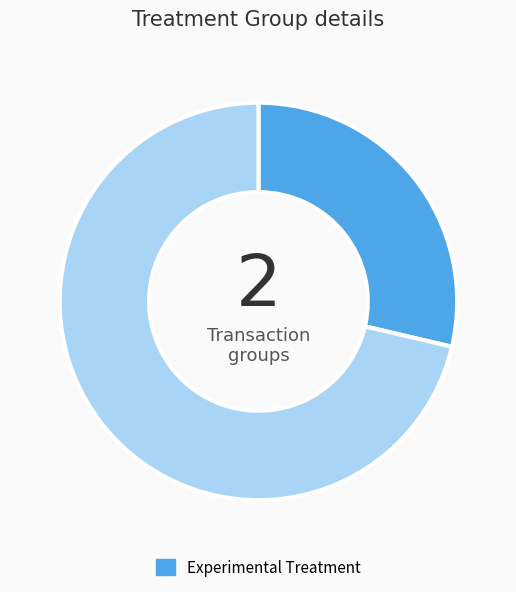

Count the number of slices in the pie.

2